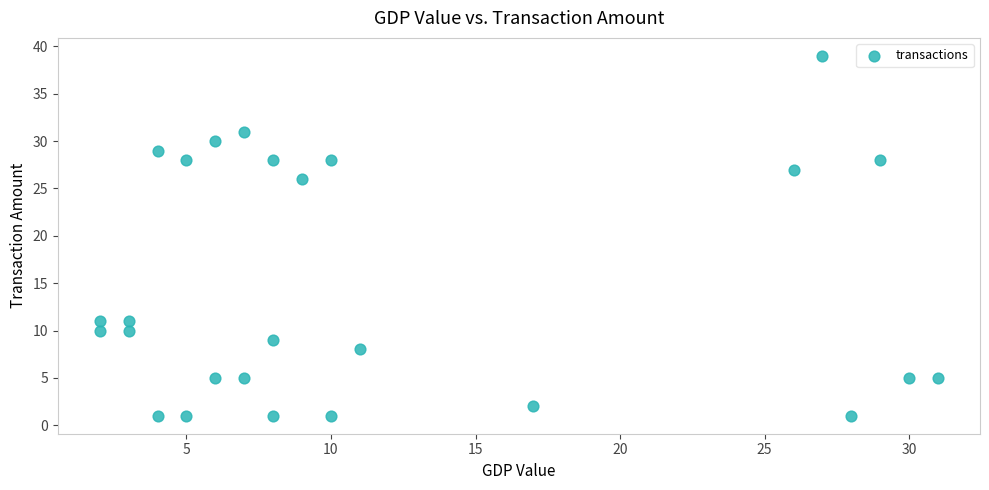

What Y value in the scatter plot is closest to 20?

26